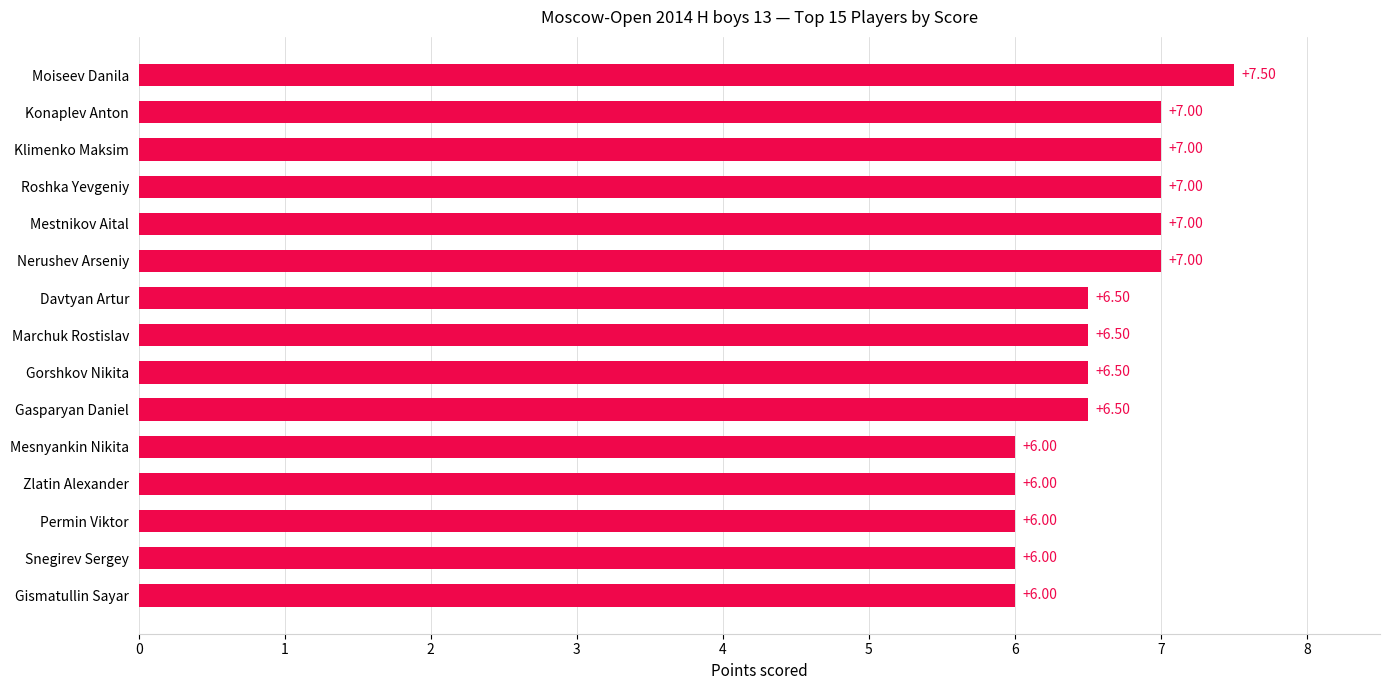

What is the ratio of the value at Gorshkov Nikita to the value at Davtyan Artur?

1.0